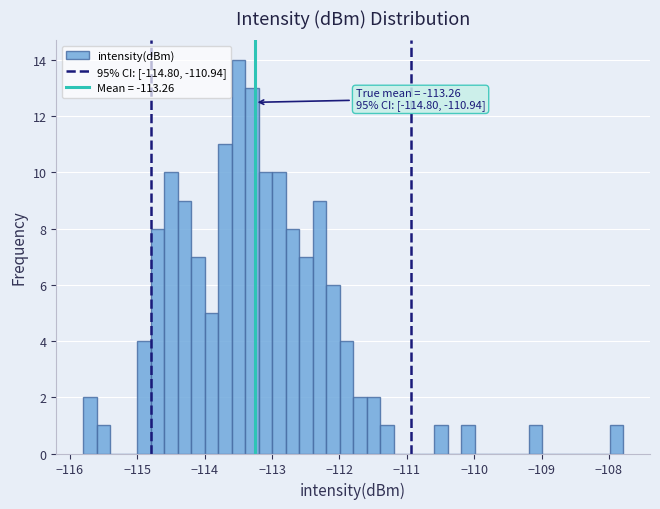

Read against the x-axis, roughly where is the centre of the tallest bar?

-113.5